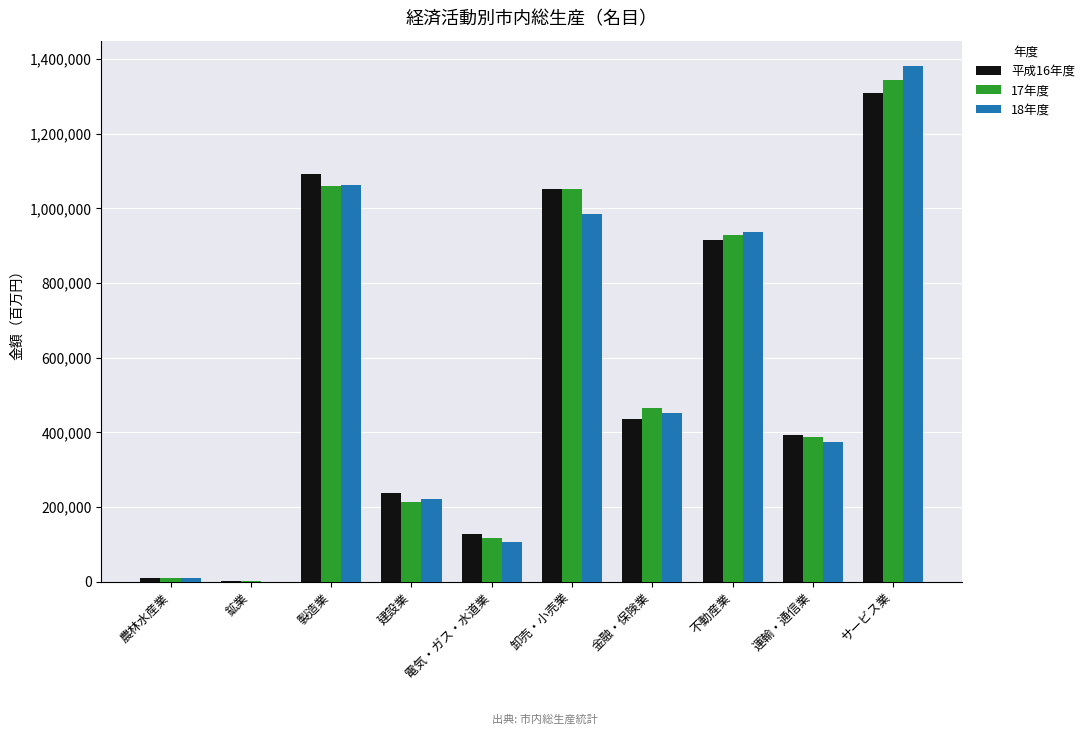

What is the greatest value displayed?

1380563